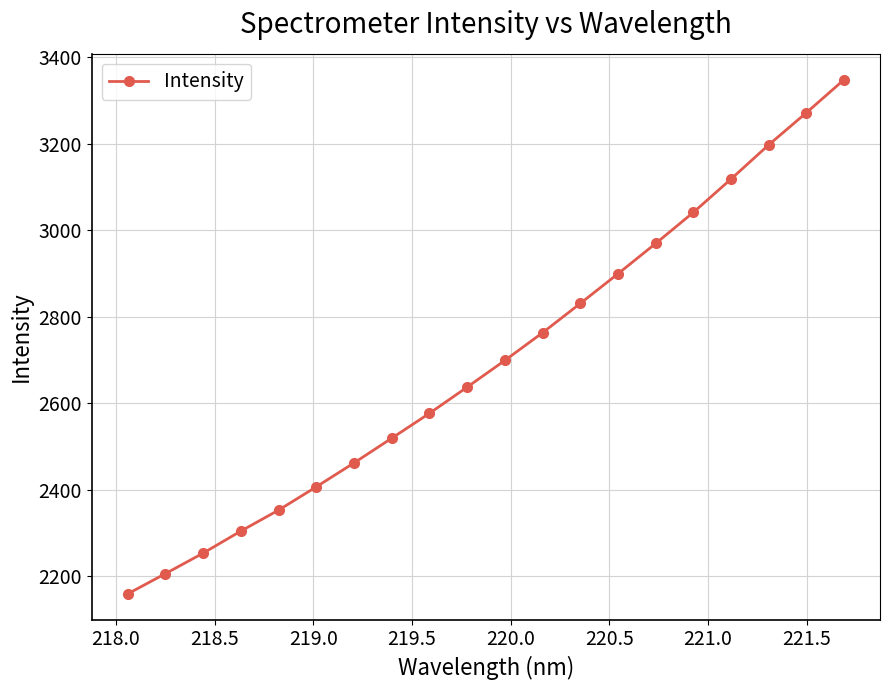

What is the value of the 19th point from the left?

3272.5